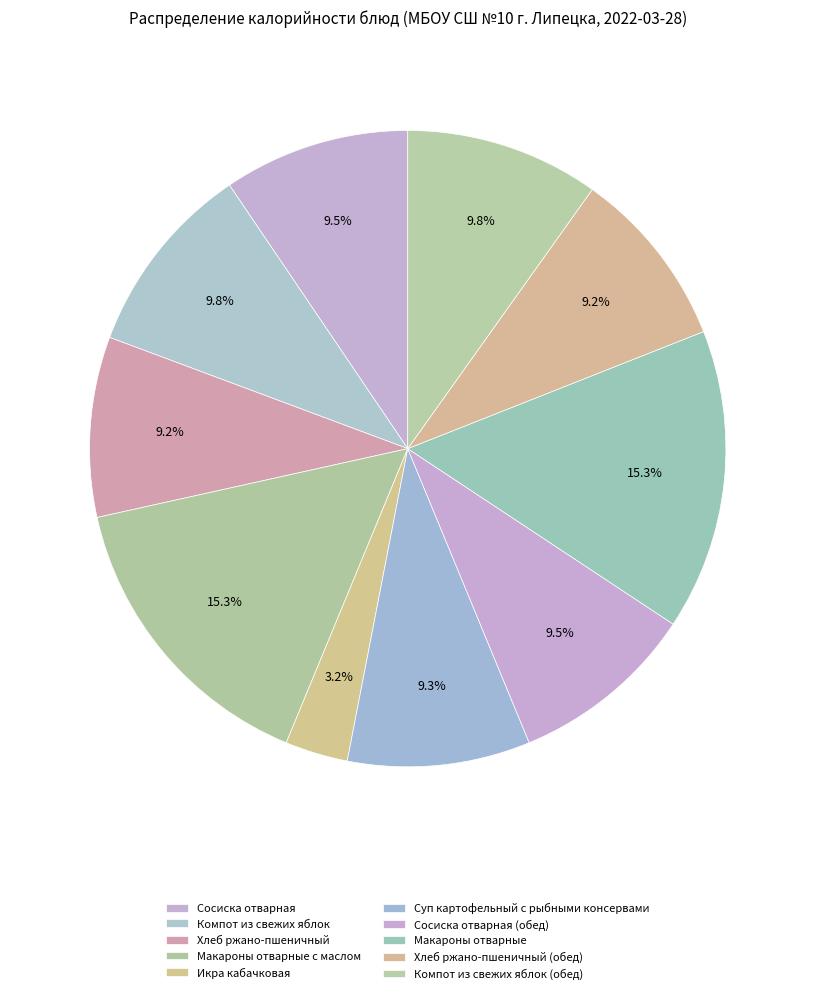

Rank the categories by value from lowest to highest.

Икра кабачковая, Хлеб ржано-пшеничный, Хлеб ржано-пшеничный (обед), Суп картофельный с рыбными консервами, Сосиска отварная, Сосиска отварная (обед), Компот из свежих яблок, Компот из свежих яблок (обед), Макароны отварные с маслом, Макароны отварные